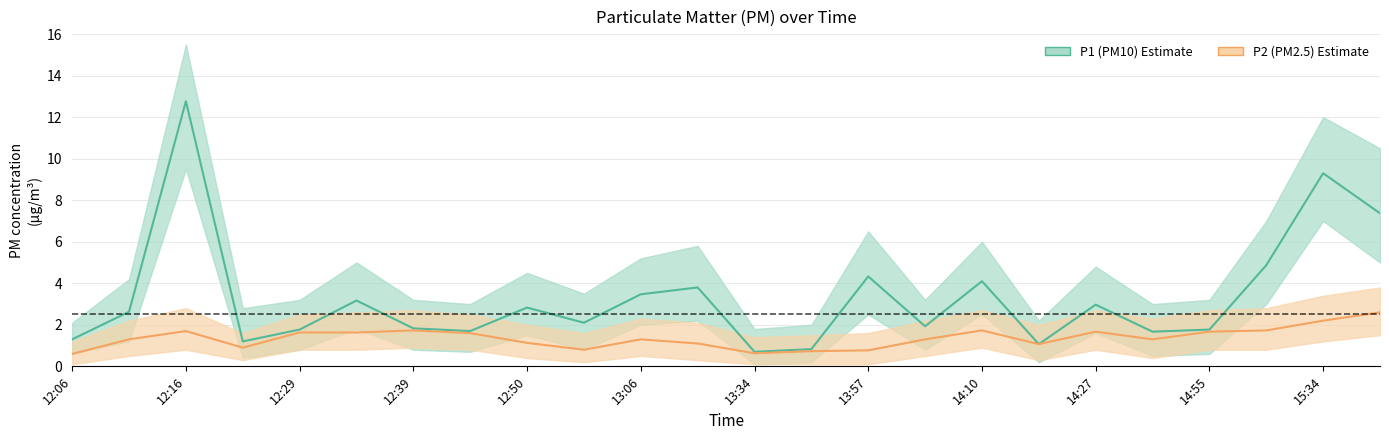

What is the sum of the P2 values at 12:16 and 15:34?

3.9